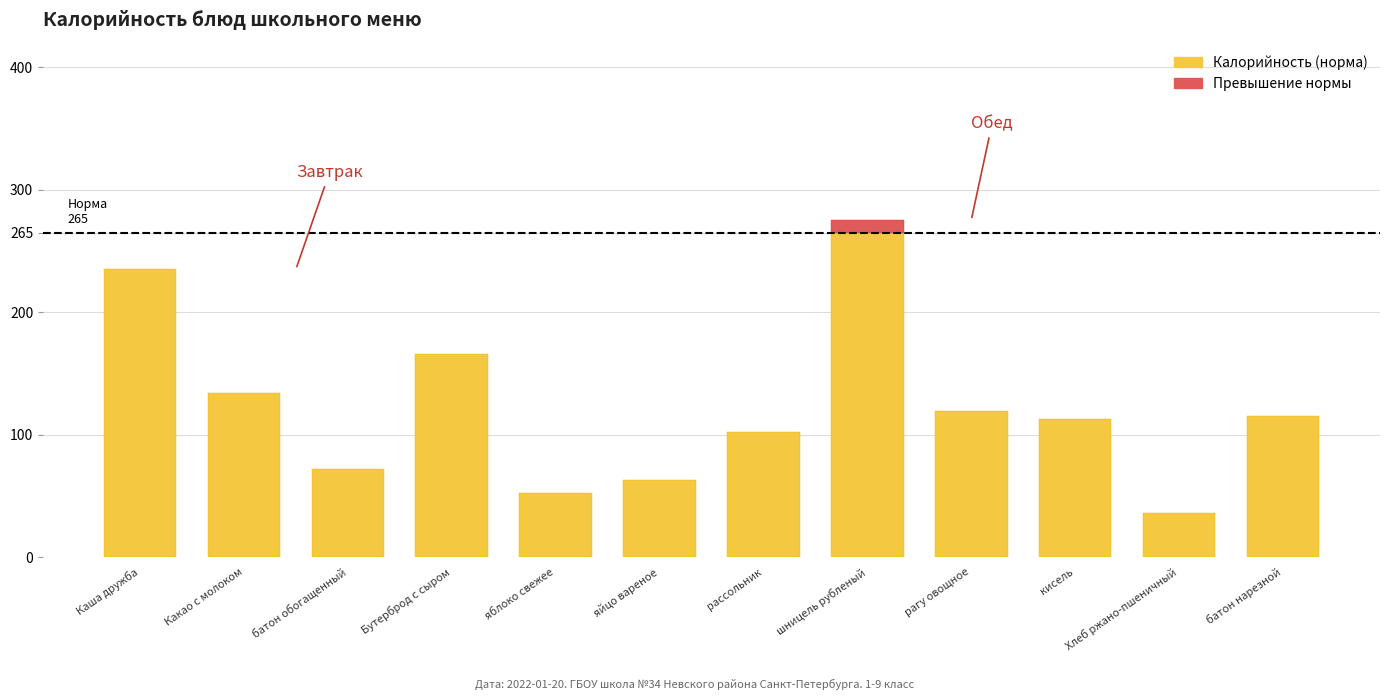

Which has a higher value, батон обогащенный or батон нарезной?

батон нарезной